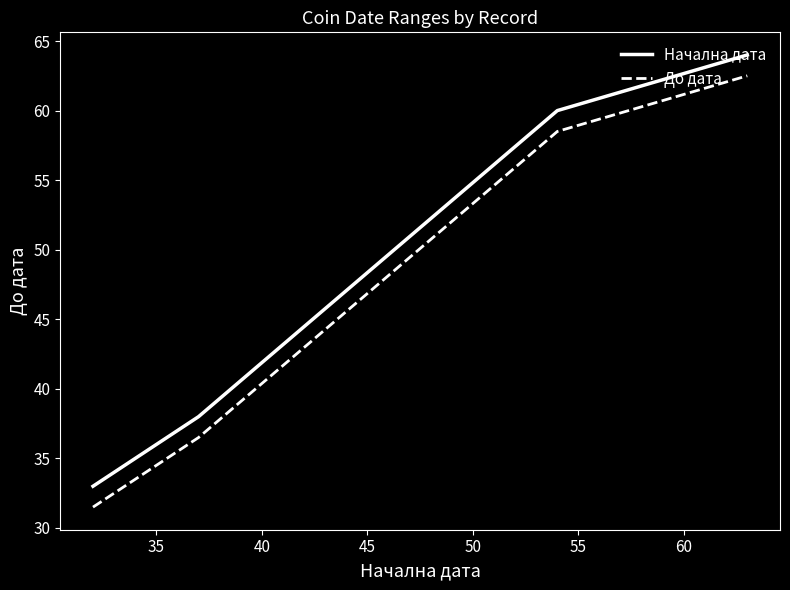

Does the chart display data point markers on the line(s)?

No